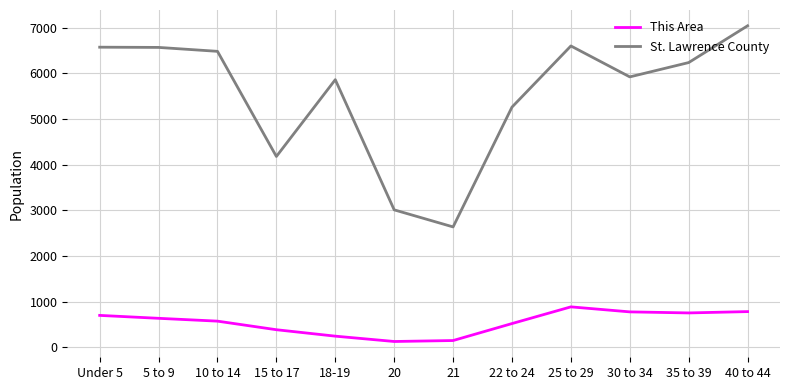

What is the difference between the maximum and second lowest values in the St. Lawrence County series?

4034